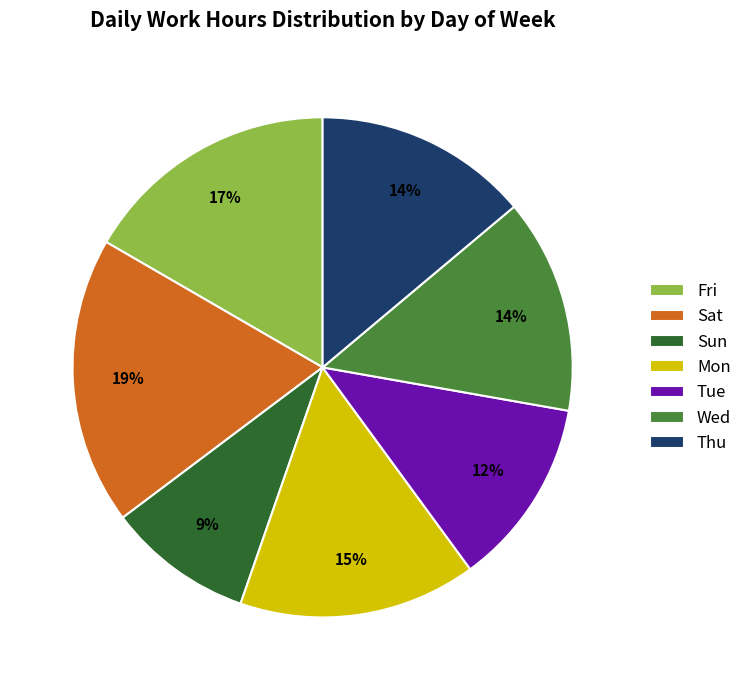

Is it true that Sun is 9% of the pie?

True